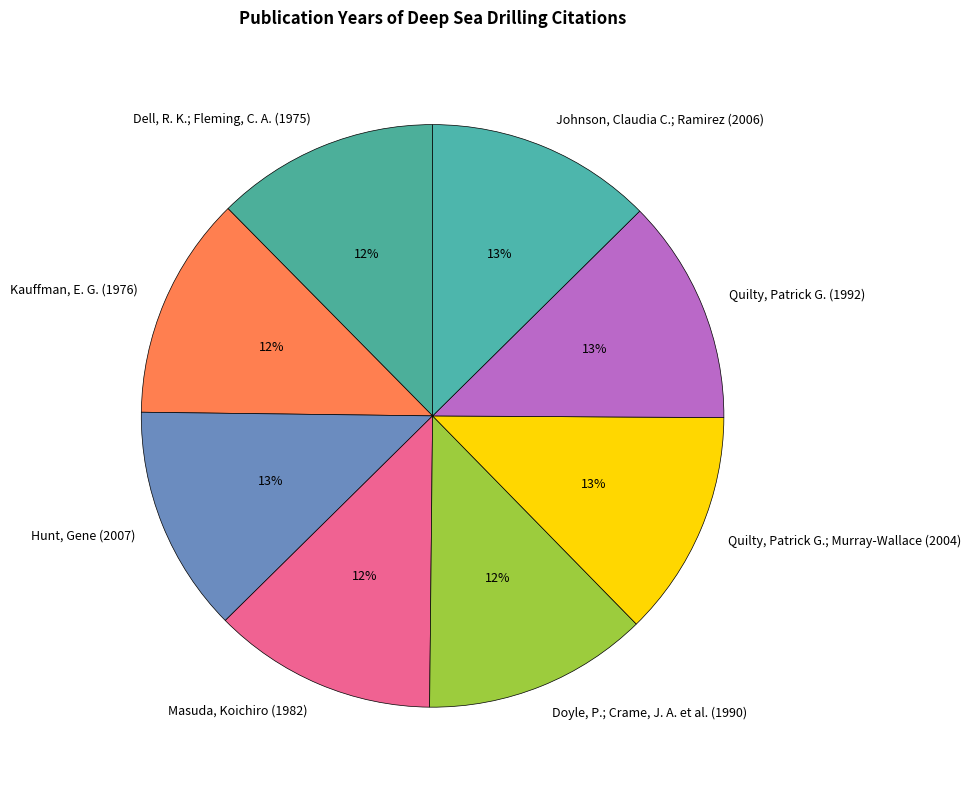

What is the ratio of the value at Hunt, Gene (2007) to the value at Quilty, Patrick G.; Murray-Wallace (2004)?

1.0